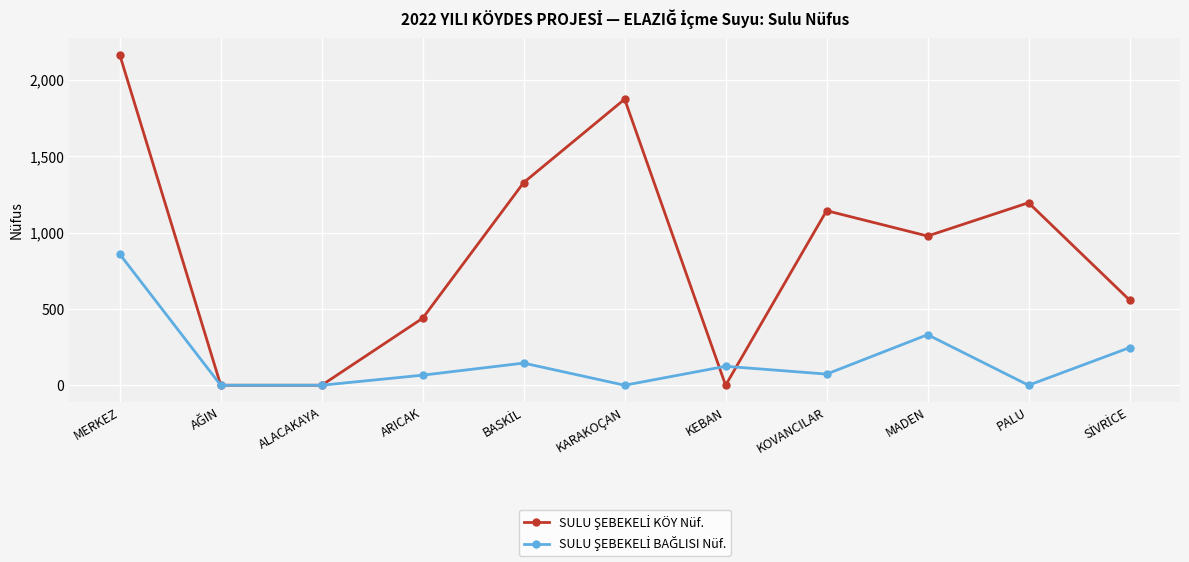

What is the label of the 4th point from the left?

ARICAK